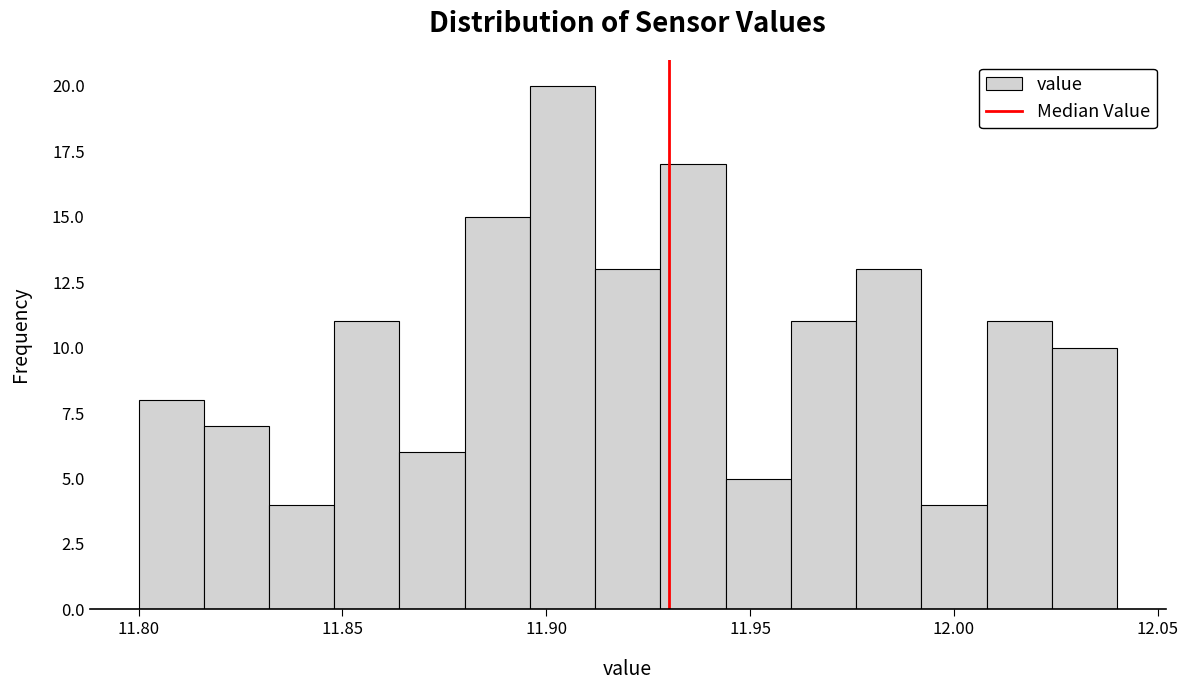

Around what value on the x-axis is the tallest bar? Give the approximate position of its centre, as read against the axis.

11.905